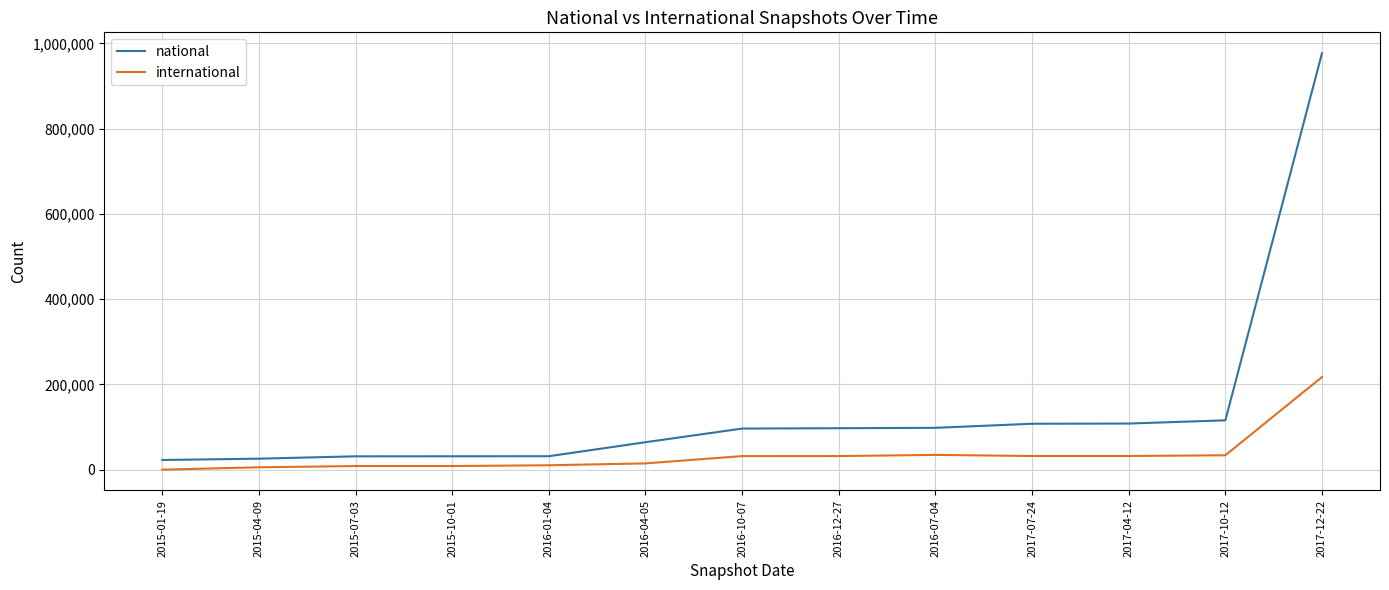

The national series shows 31263 at 2015-07-03. True or false?

True